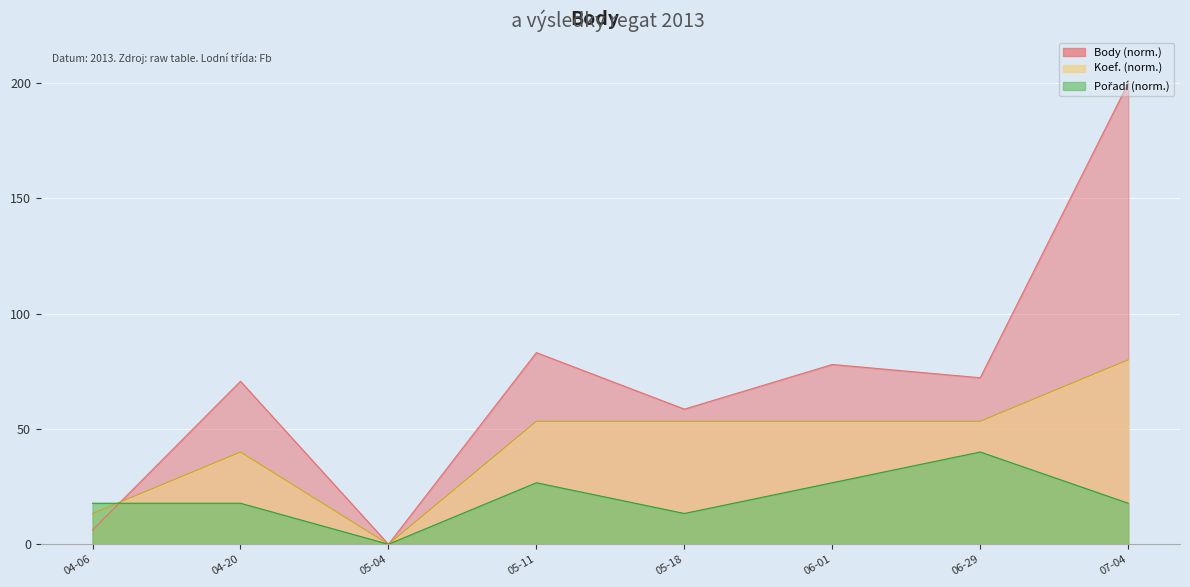

What is the total value across all series at 04-06?

37.3